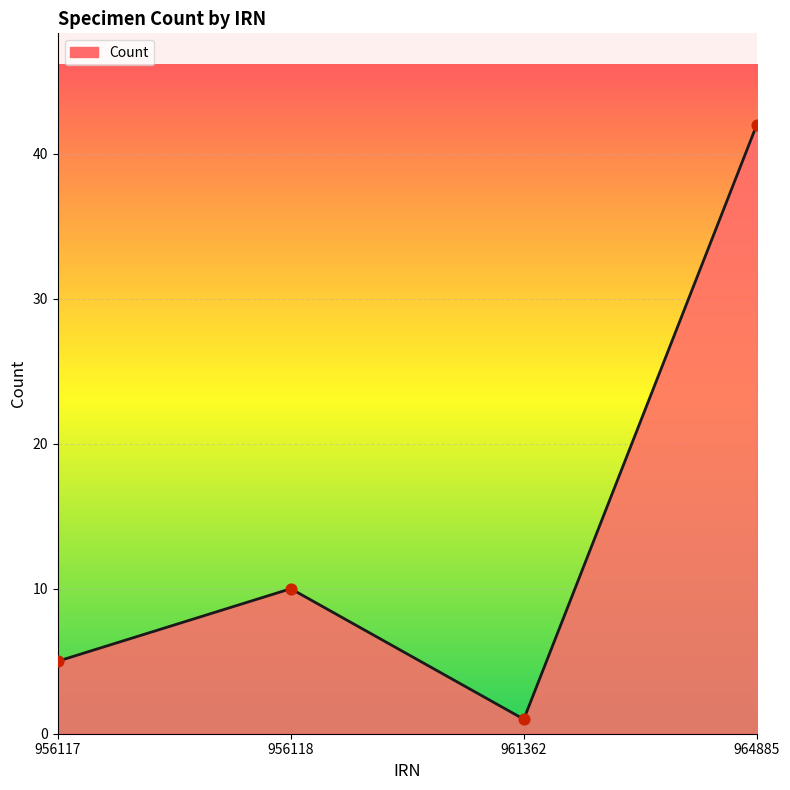

What is the change in value from 956117 to 956118?

+5